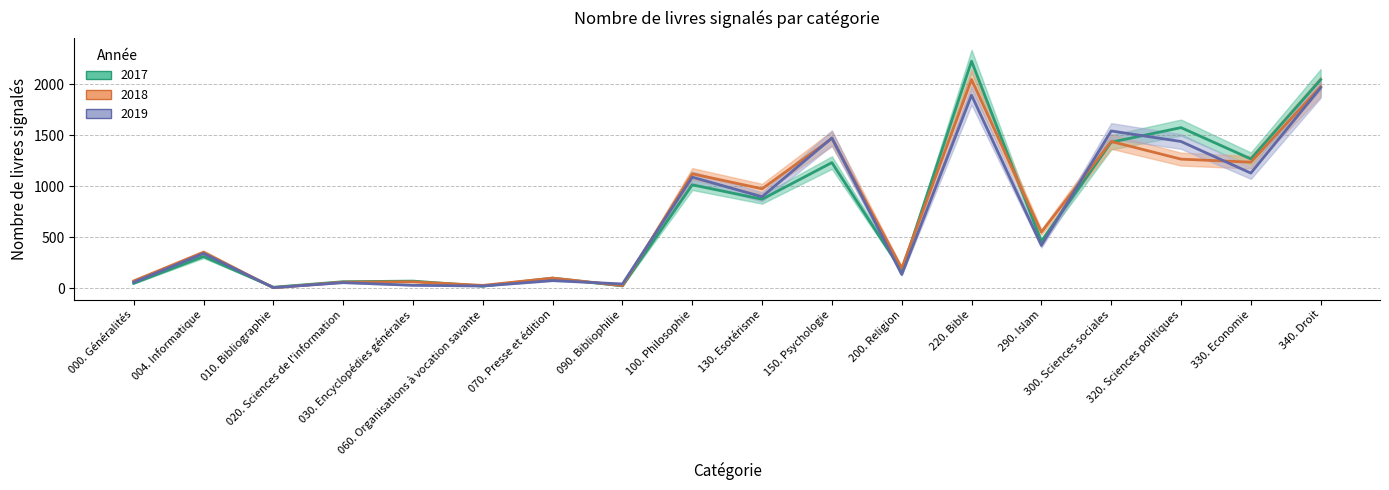

Where does the 2017 series first go above 459?

100. Philosophie